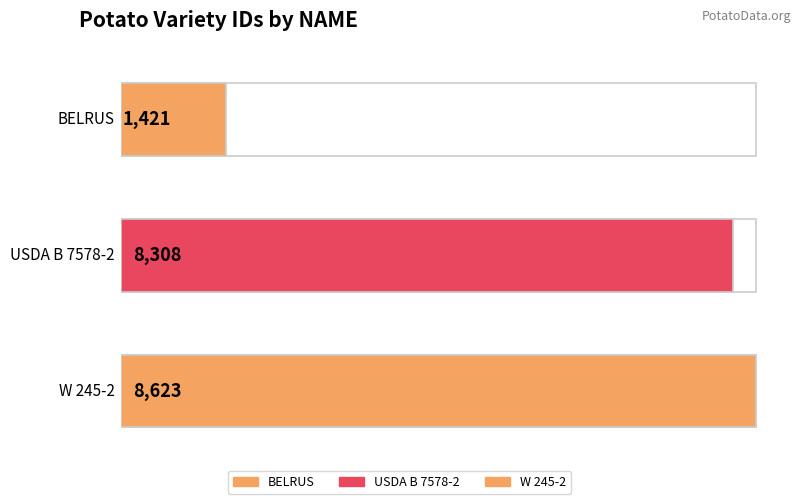

Where does the data first go above 8308?

W 245-2